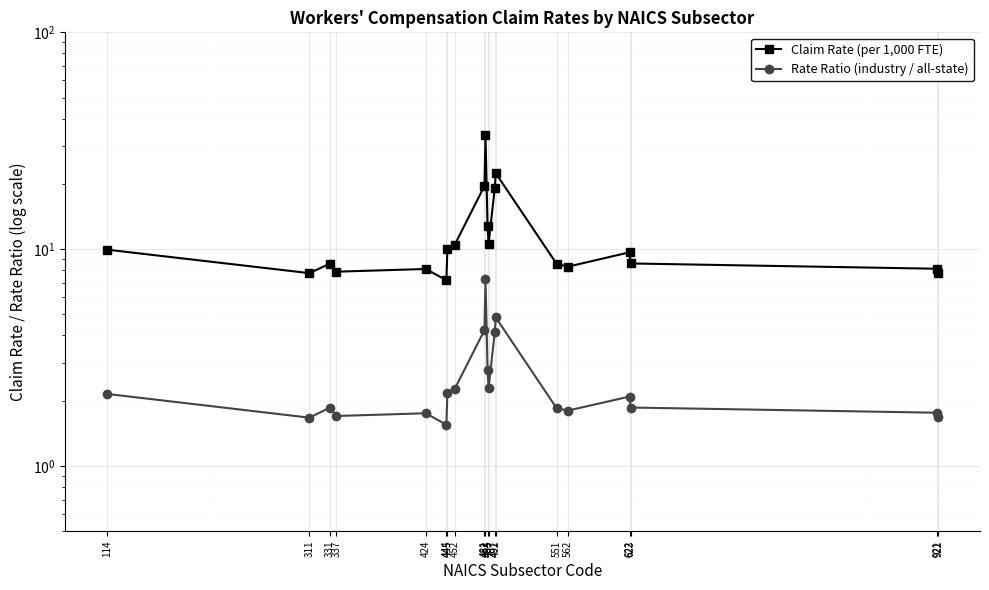

What are all the series names shown in the legend?

Claim Rate (per 1,000 FTE), Rate Ratio (industry / all-state)